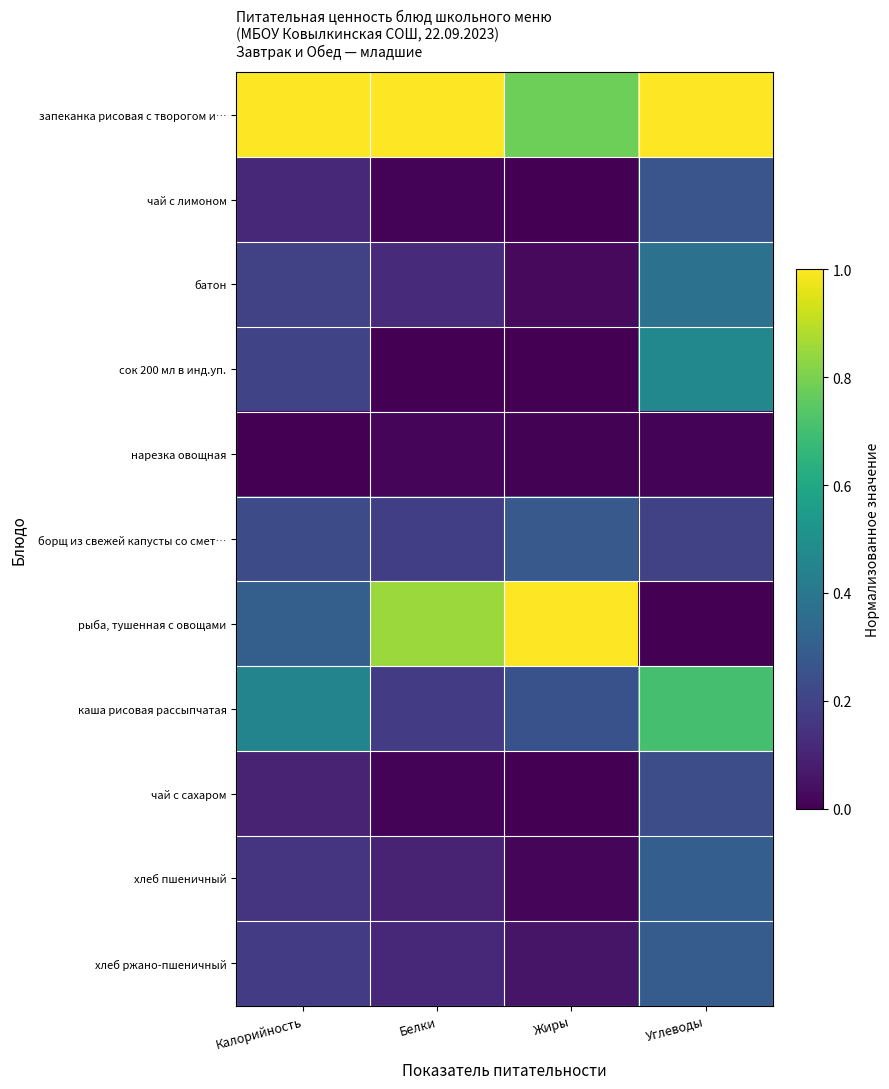

Rank the series by their maximum value, from highest to lowest.

запеканка рисовая с творогом и…, рыба, тушенная с овощами, каша рисовая рассыпчатая, сок 200 мл в инд.уп., батон, хлеб пшеничный, хлеб ржано-пшеничный, борщ из свежей капусты со смет…, чай с лимоном, чай с сахаром, нарезка овощная